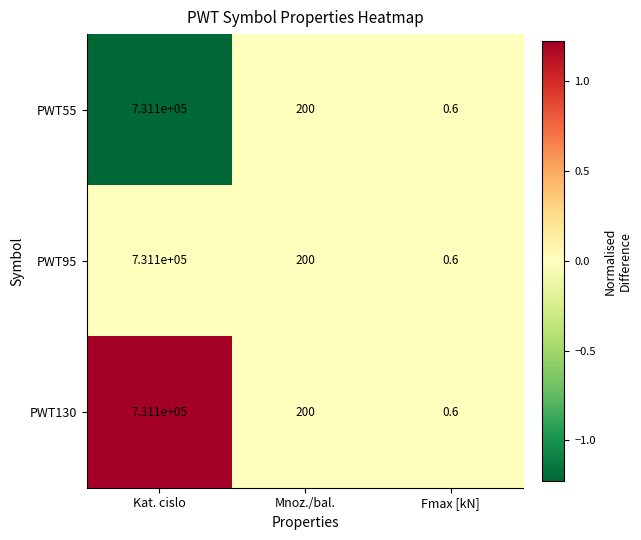

List the labels in order of PWT95 value, smallest first.

Fmax [kN], Mnoz./bal., Kat. cislo